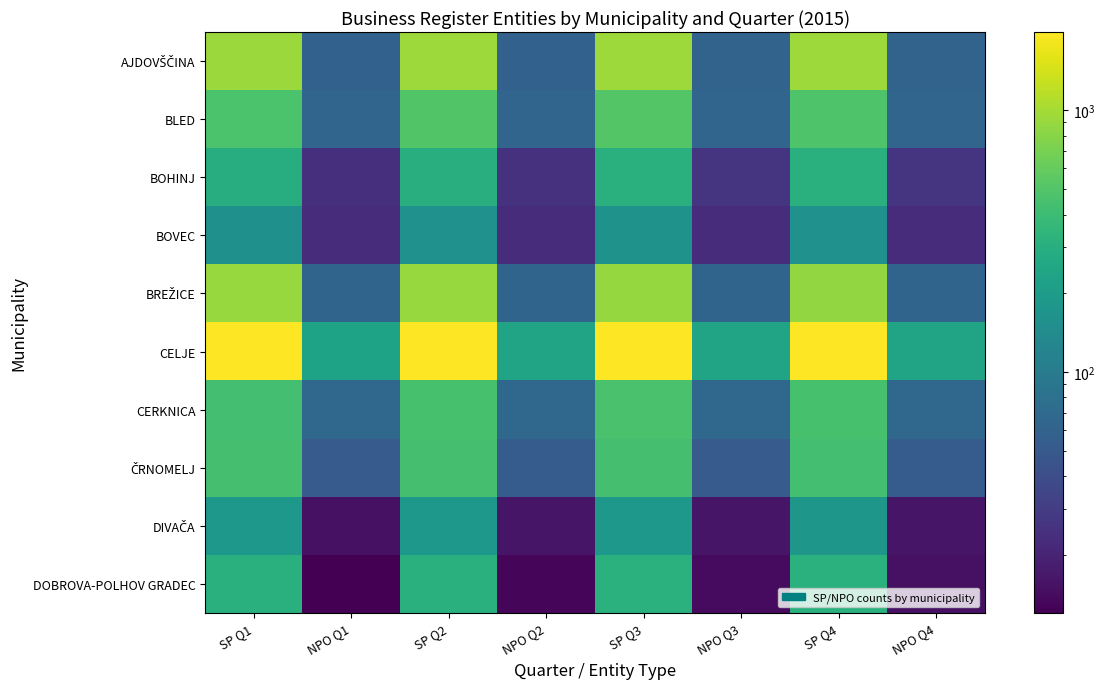

What is the greatest value displayed?

1994